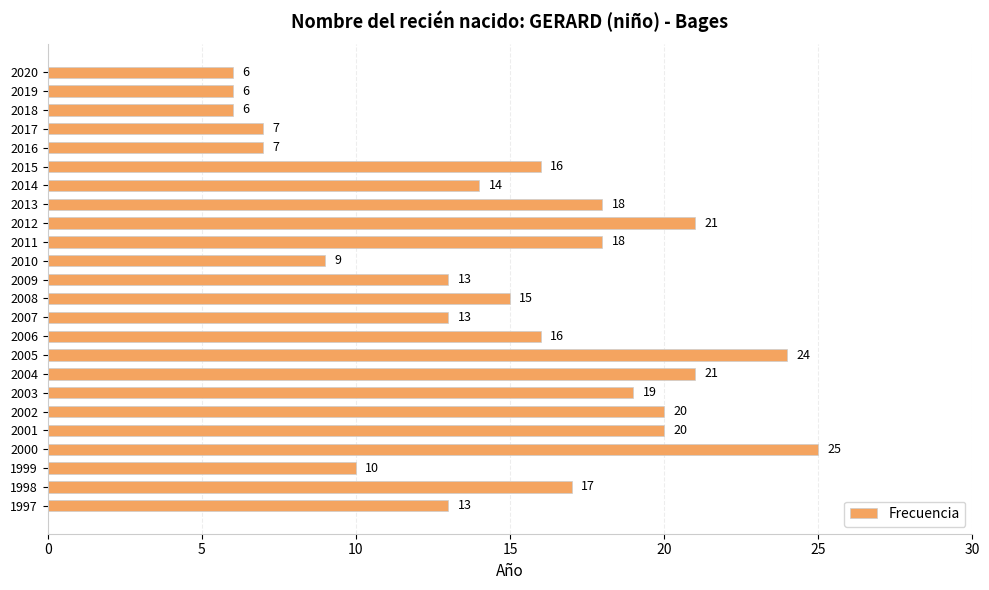

What is the value of the 4th bar from the top?

7